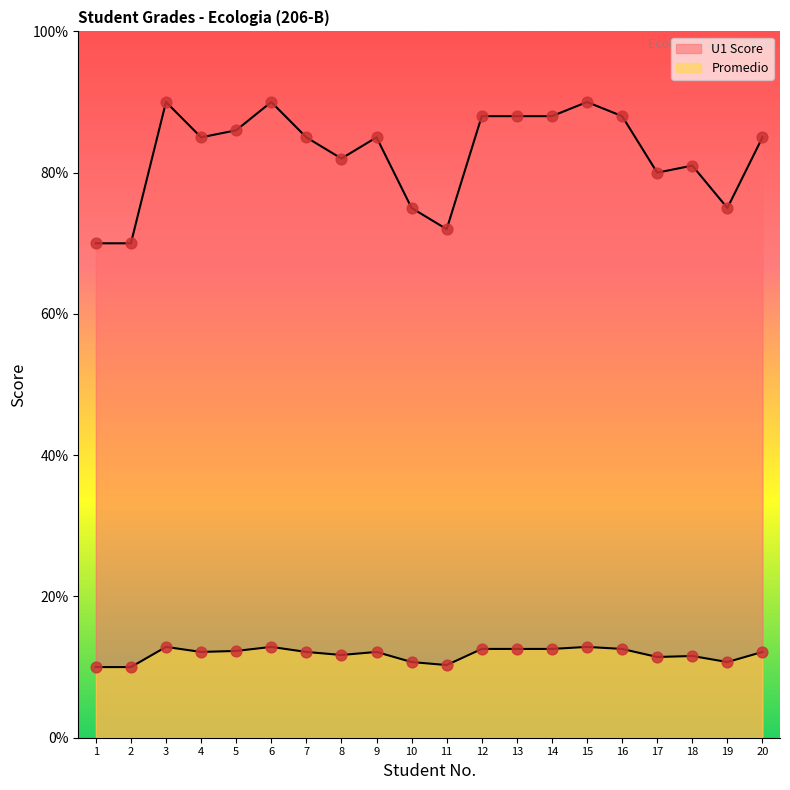

What is the total value across all series at 1?

80.0